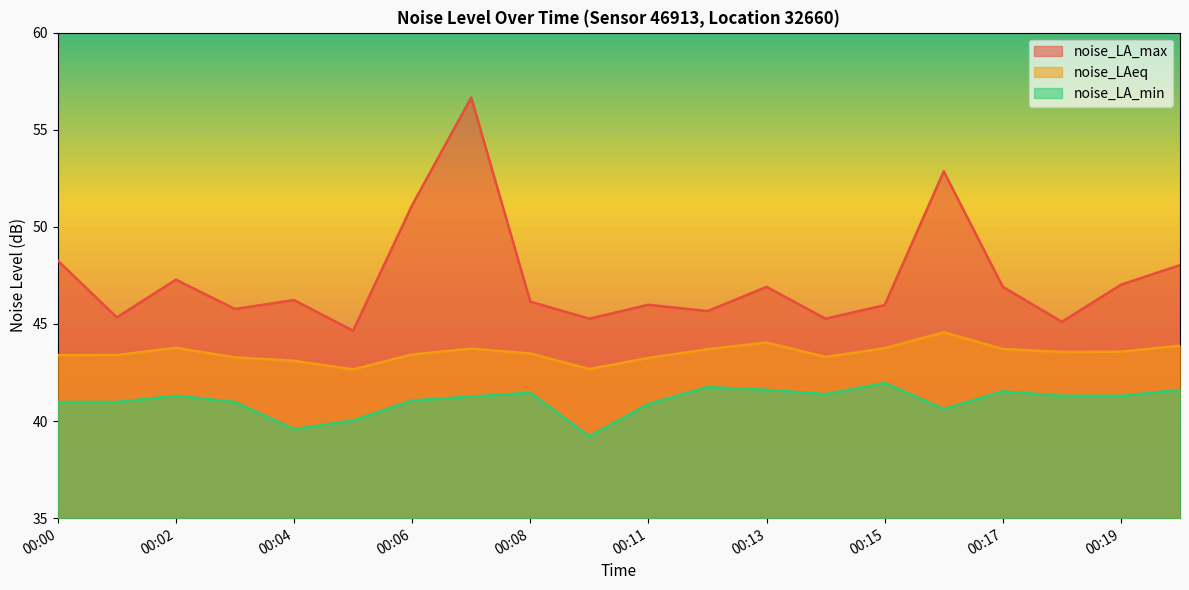

True or false: noise_LAeq has more than 2 points higher than both neighbors.

True